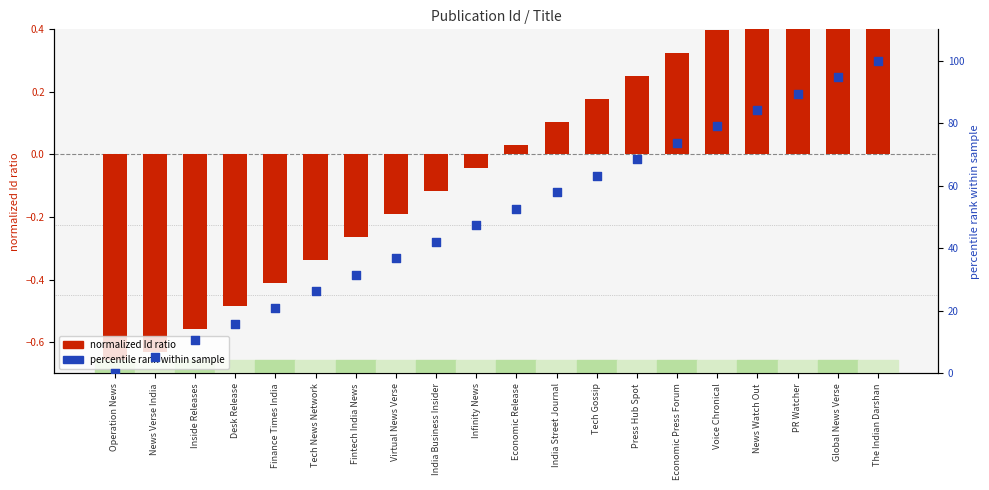

At how many categories does at least one series exceed 16?

16